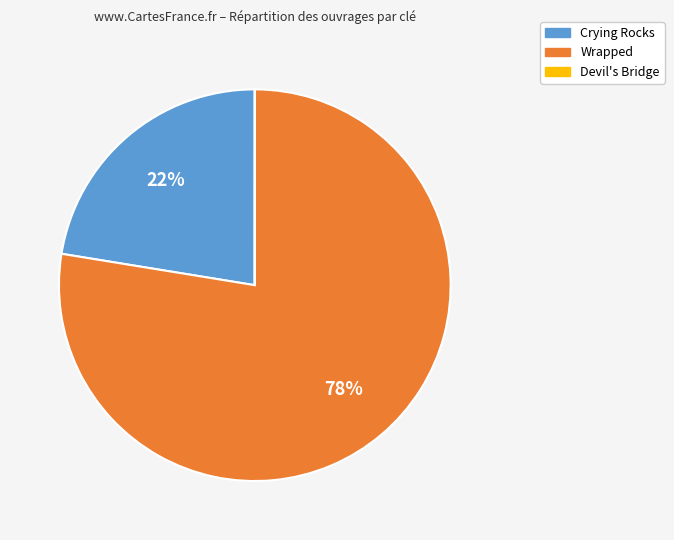

True or false: Wrapped accounts for 69% of the total.

False